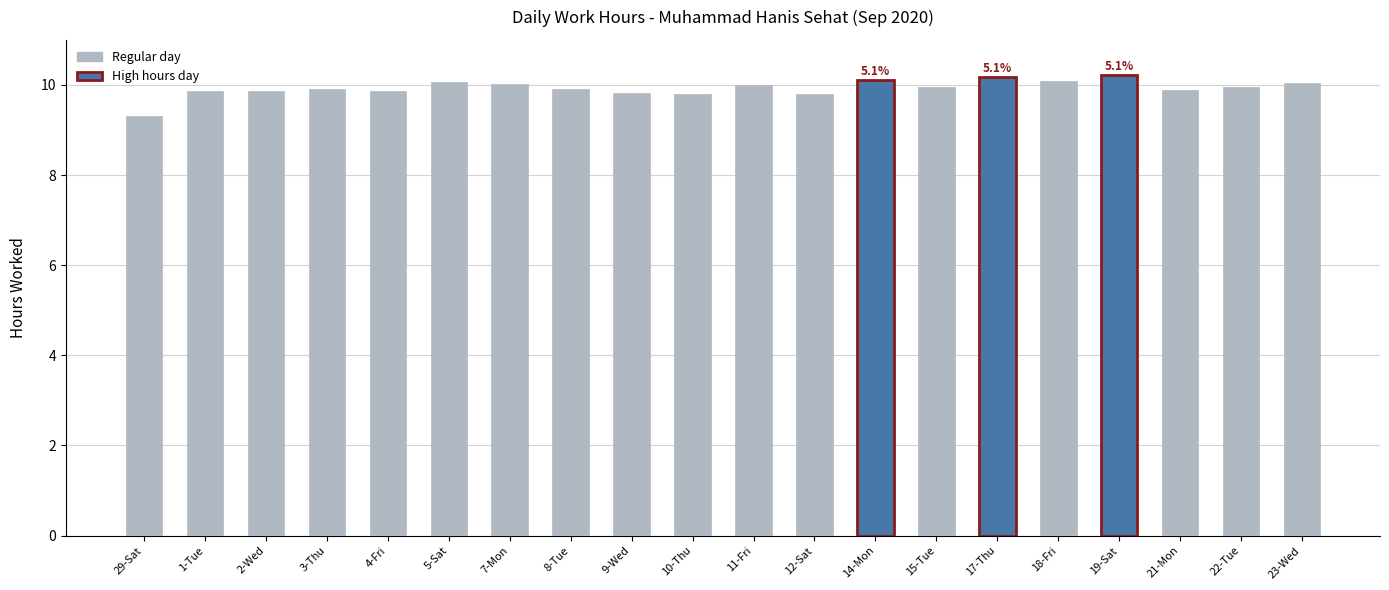

What is the change in value from 3-Thu to 11-Fri?

+0.1